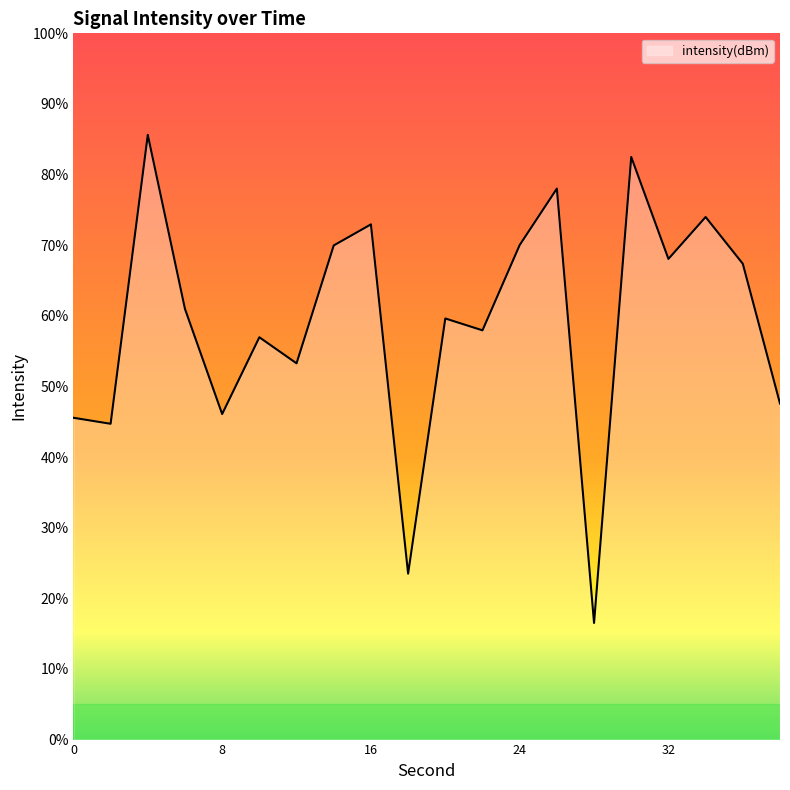

How many lines are shown in the chart?

1